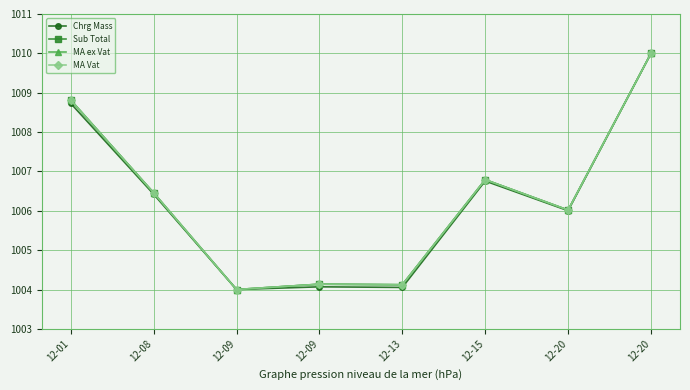

At which category does MA Vat reach its first local valley?

12-09